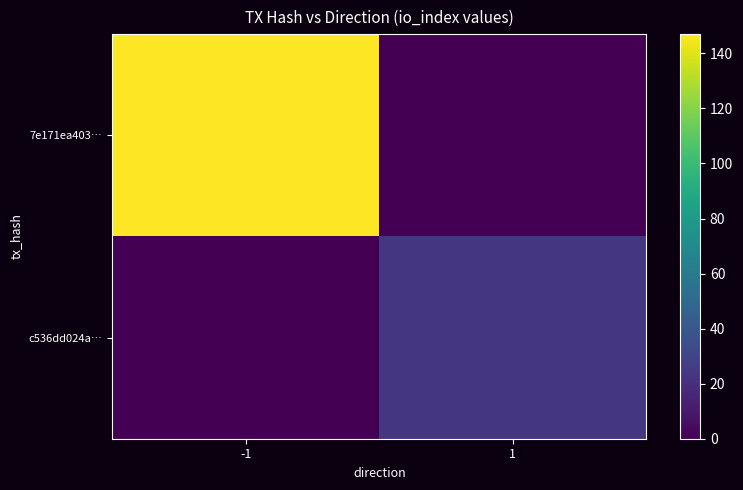

Reading left to right, list all the values displayed in this chart.

7e171ea403…: -1=147	1=0
c536dd024a…: -1=0	1=23